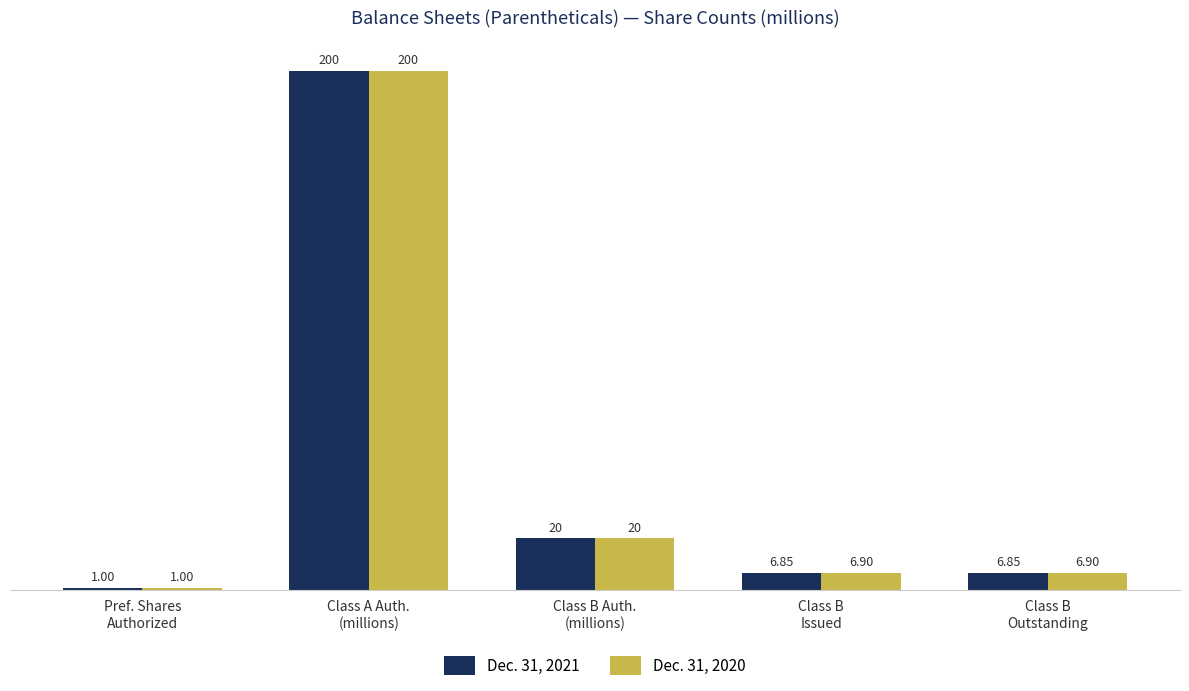

What is the maximum value shown in the chart?

200.0